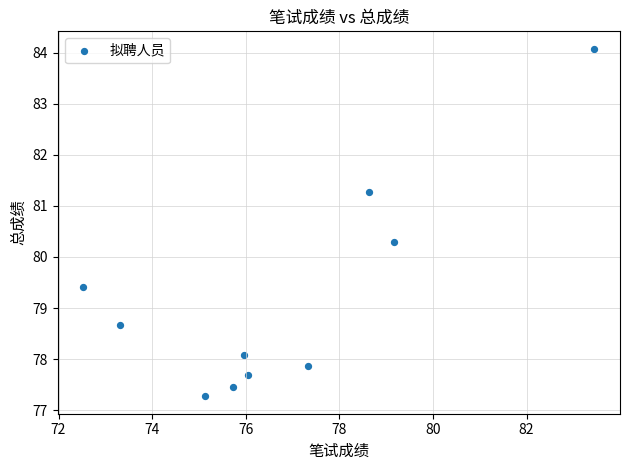

What Y value in the scatter plot is closest to 80?

80.3